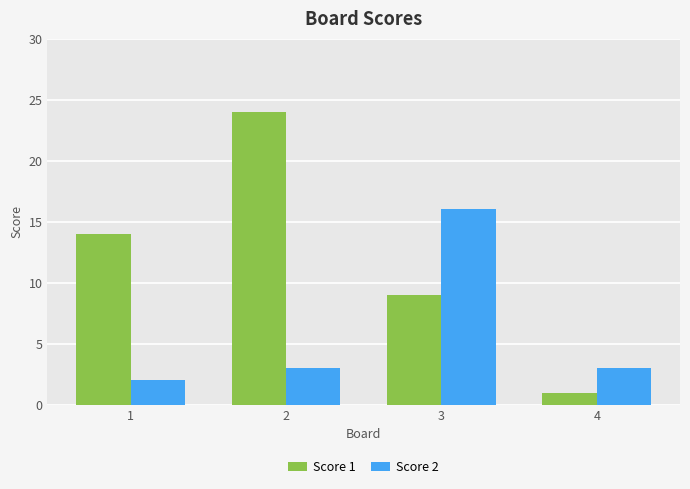

Which series has the widest spread of values?

Score 1